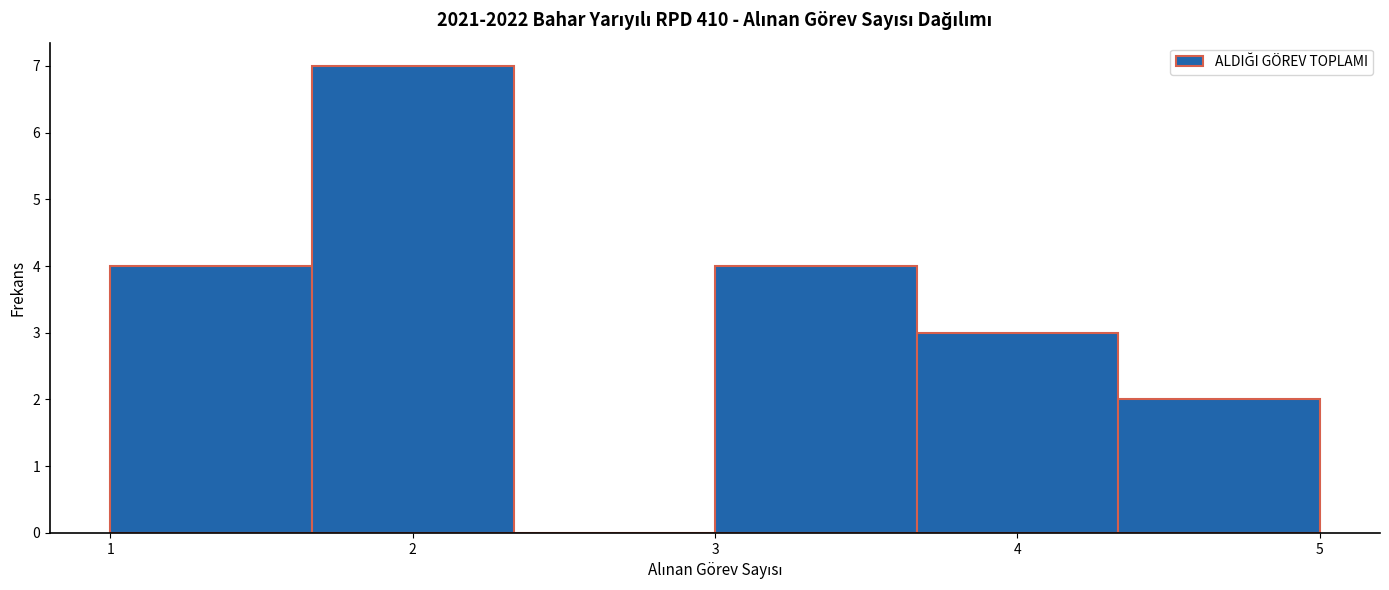

Over which range of the x-axis is the bar tallest?

1.7 to 2.3